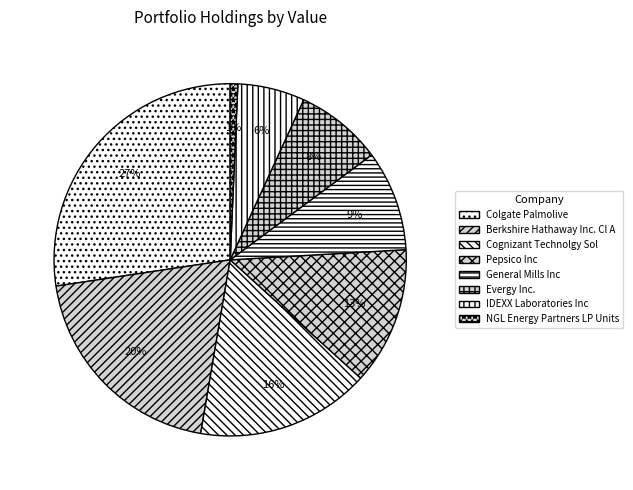

How many segments does this pie chart have?

8